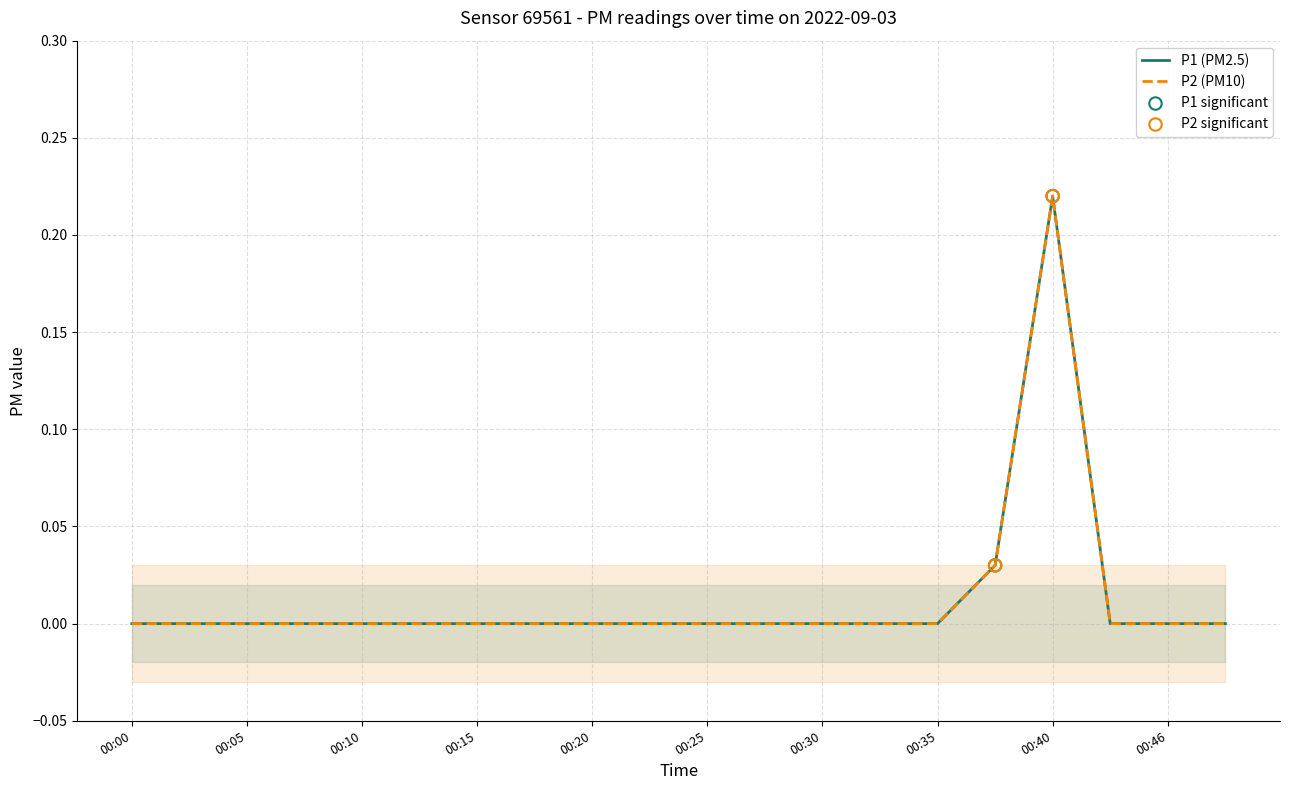

Which series has the largest total across all categories?

P1